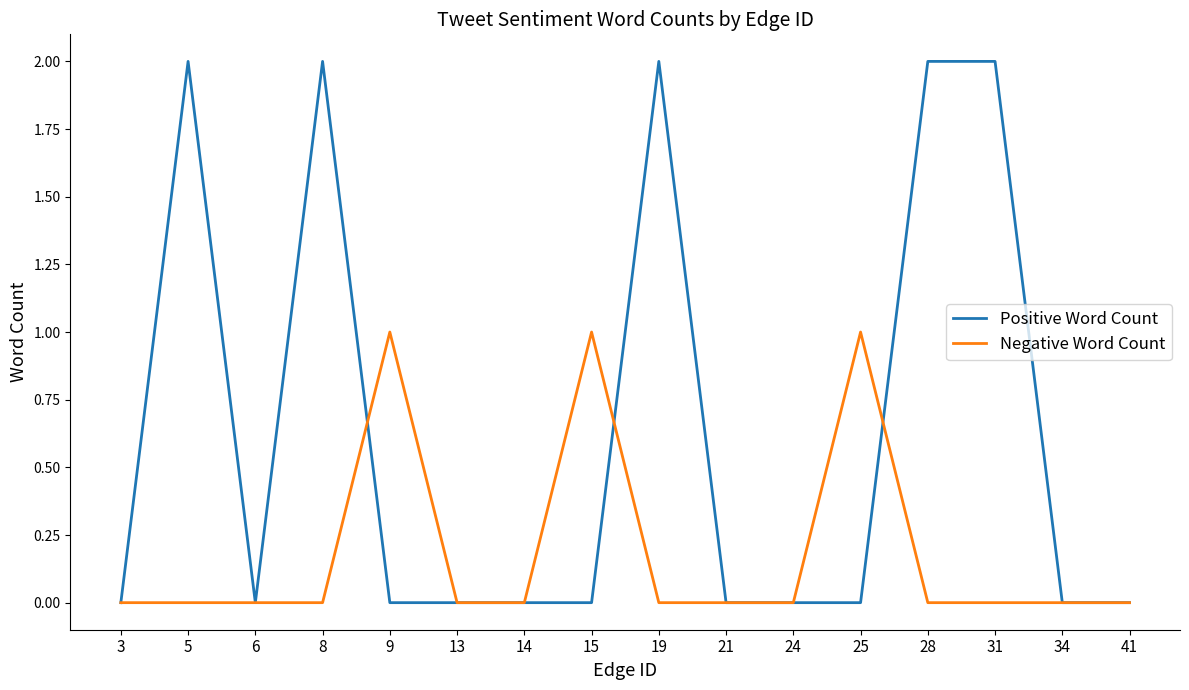

Between 6 and 19, which series saw the biggest shift?

Positive Word Count